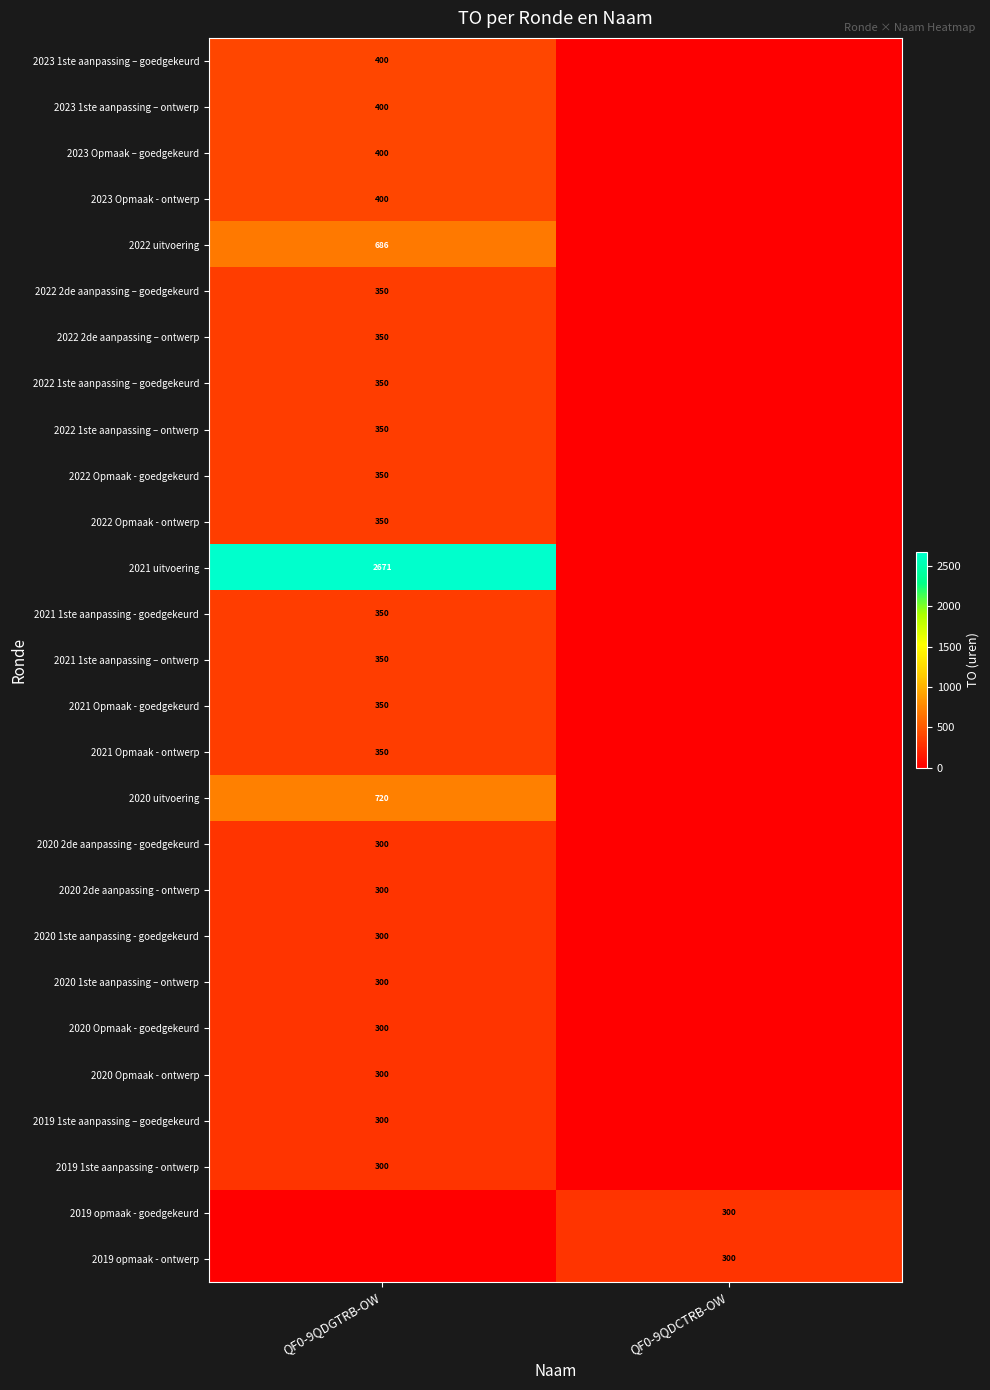

The value of 2021 Opmaak - goedgekeurd at QF0-9QDGTRB-OW is 86. True or false?

False